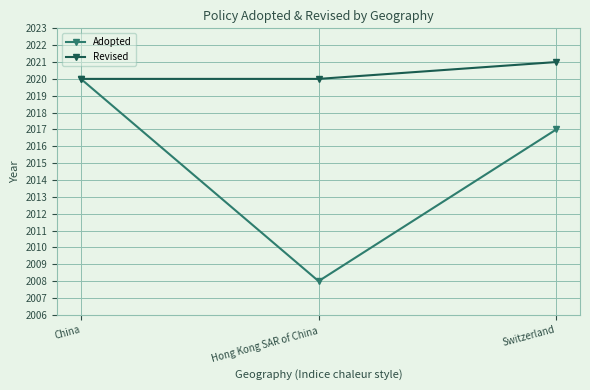

Is the value of Revised at Hong Kong SAR of China greater than the value of Adopted at Switzerland?

Yes